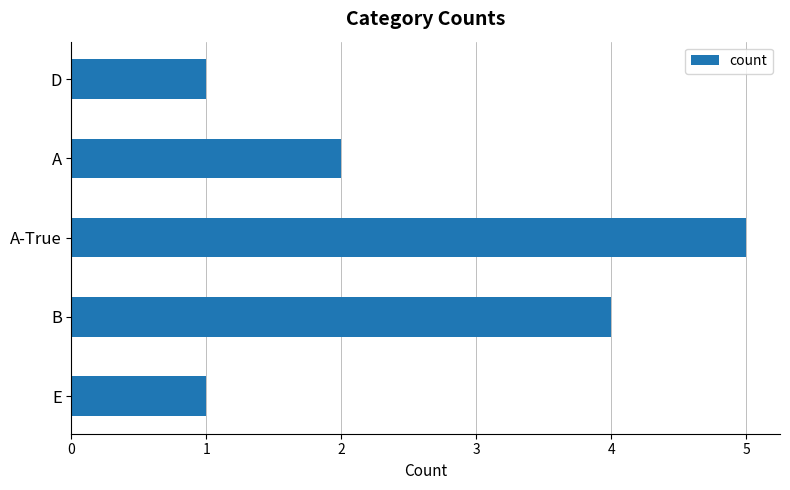

What is the sum of all values?

13